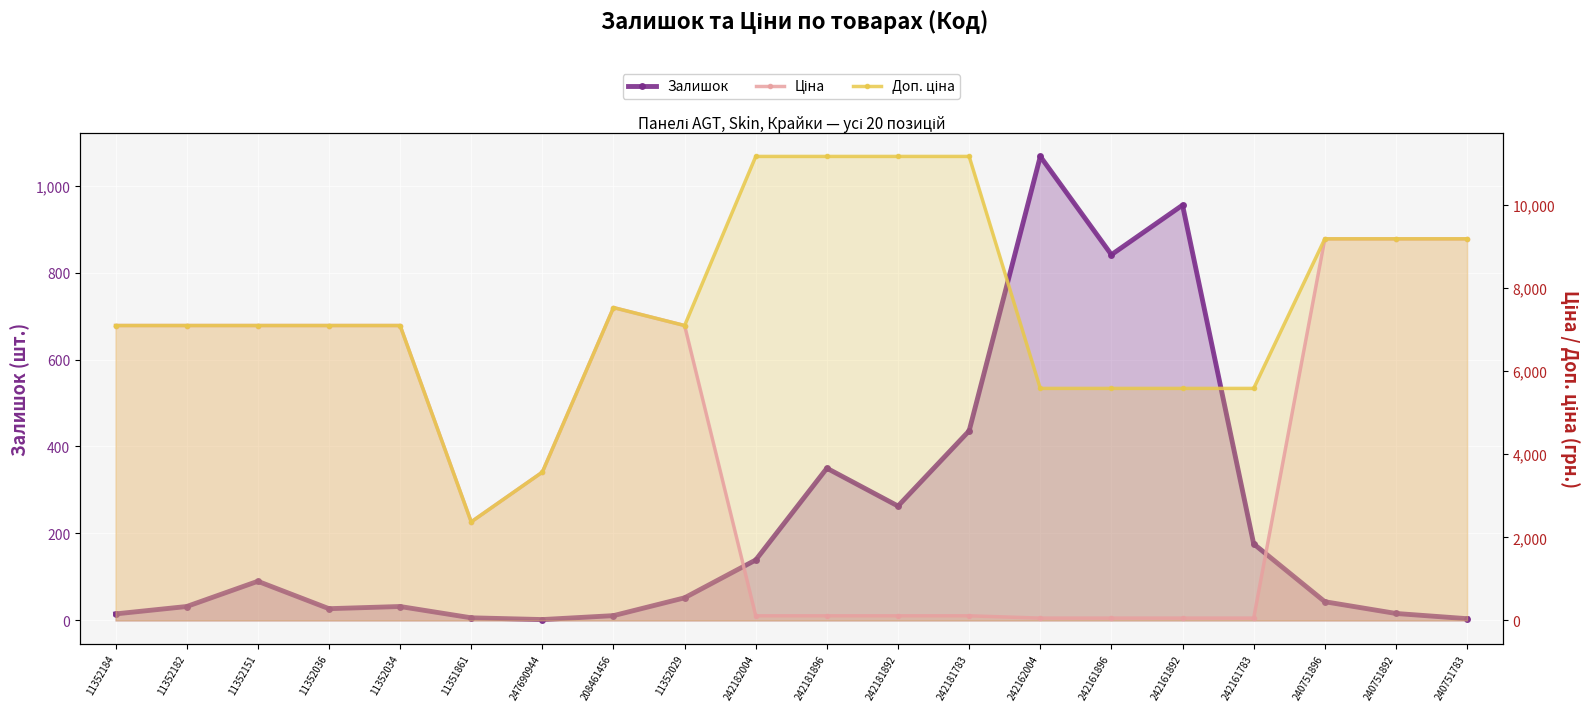

Is it true that Залишок equals 1067.0 at 242162004?

True